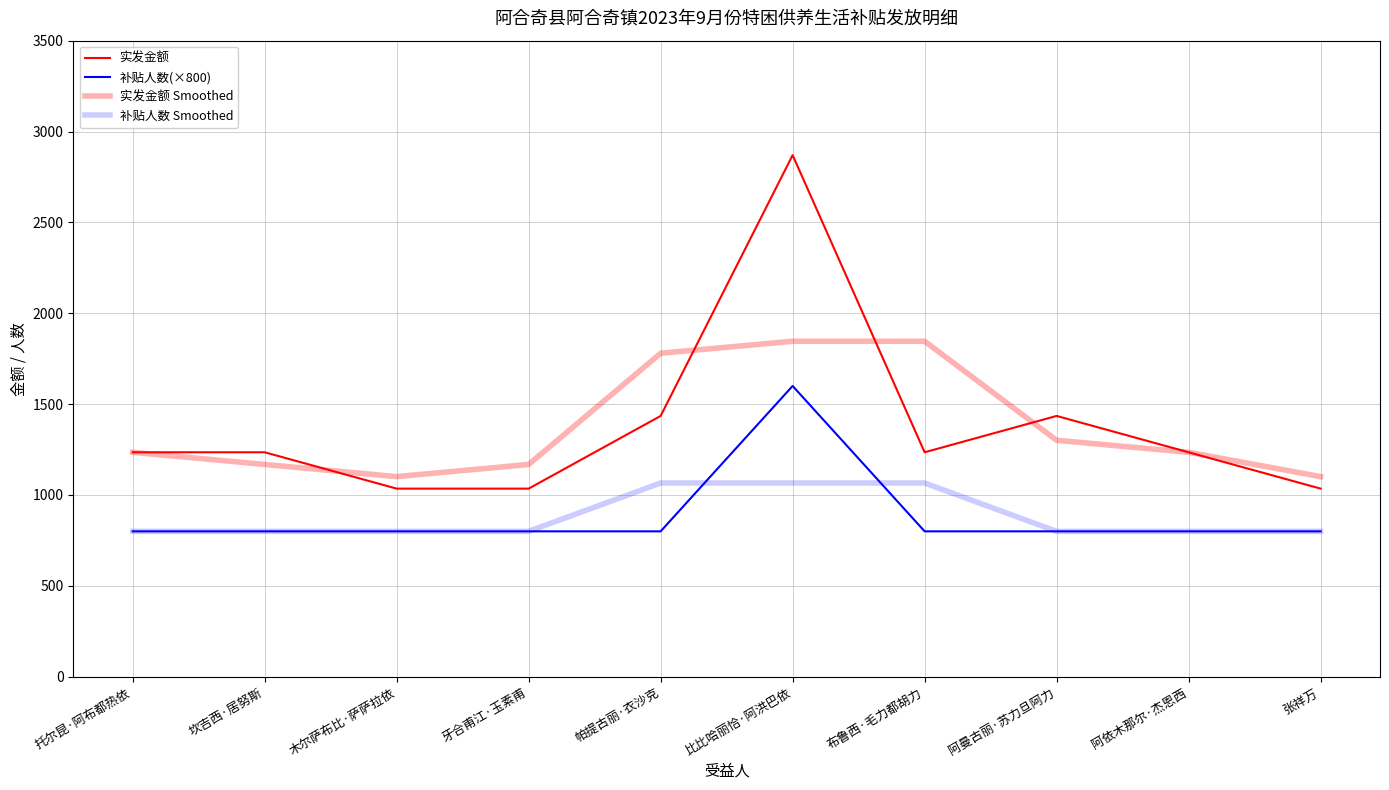

Does the chart have visible grid lines?

Yes